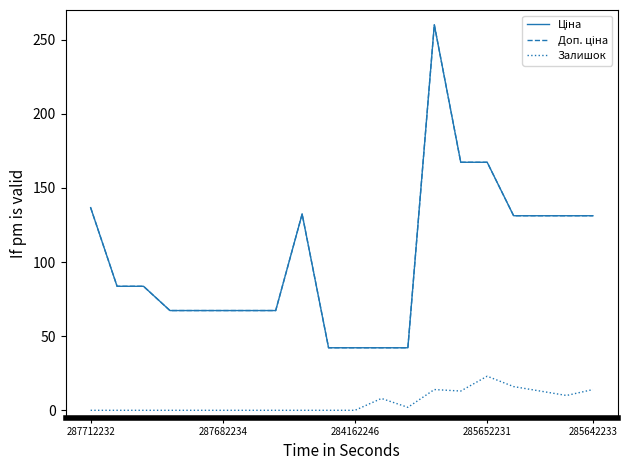

How many lines are shown in the chart?

3